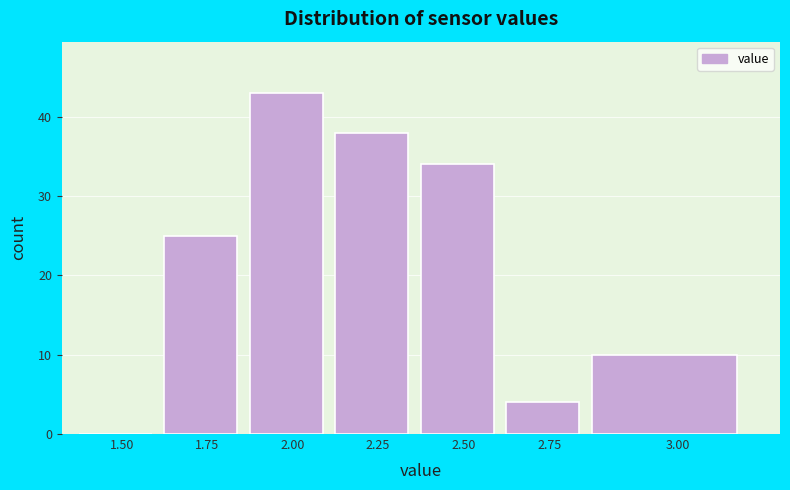

Reading left to right, extract all data points from this chart.

1.50=0	1.75=25	2.00=43	2.25=38	2.50=34	2.75=4	3.00=10